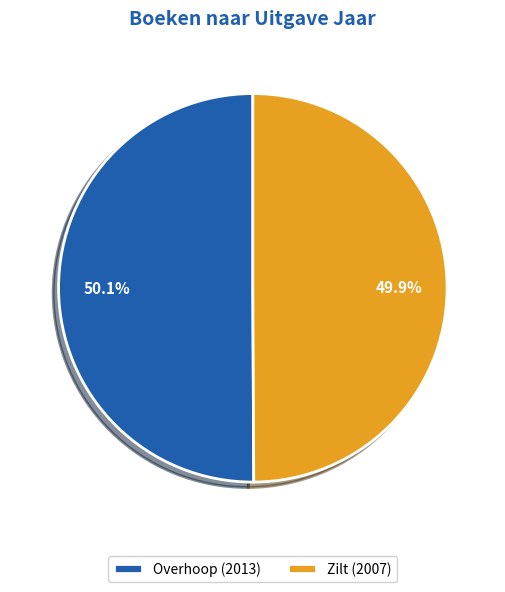

Approximately how many times larger is the value at Overhoop (2013) compared to Zilt (2007)?

1.0